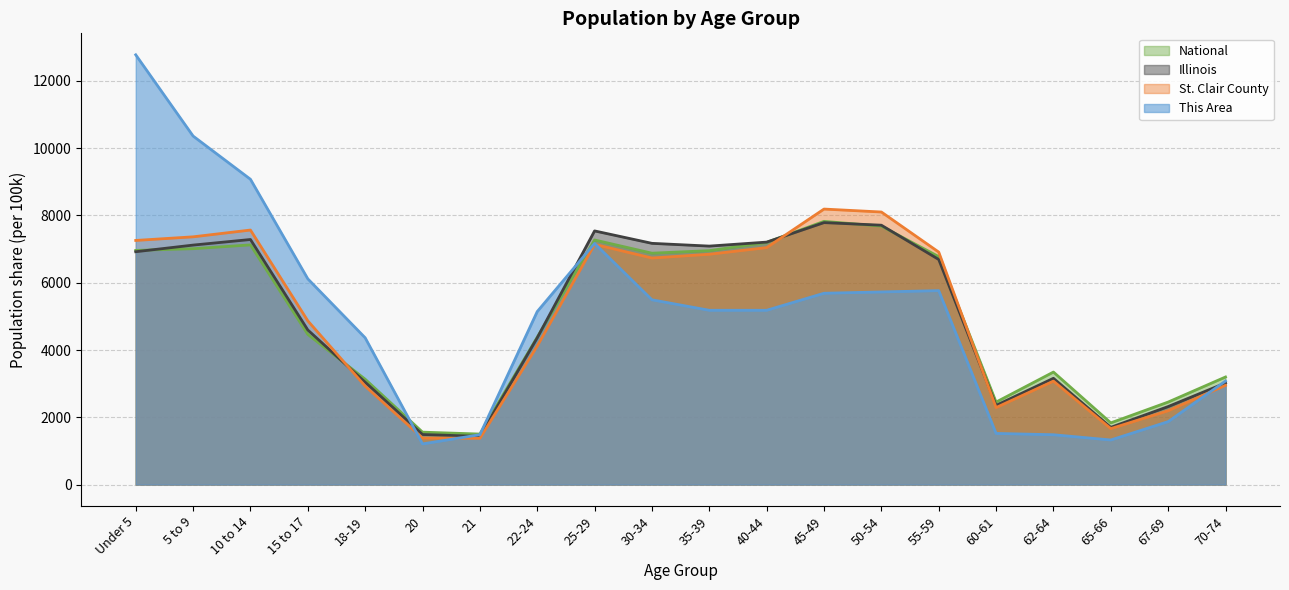

Where is This Area nearest to the value 6992?

25-29